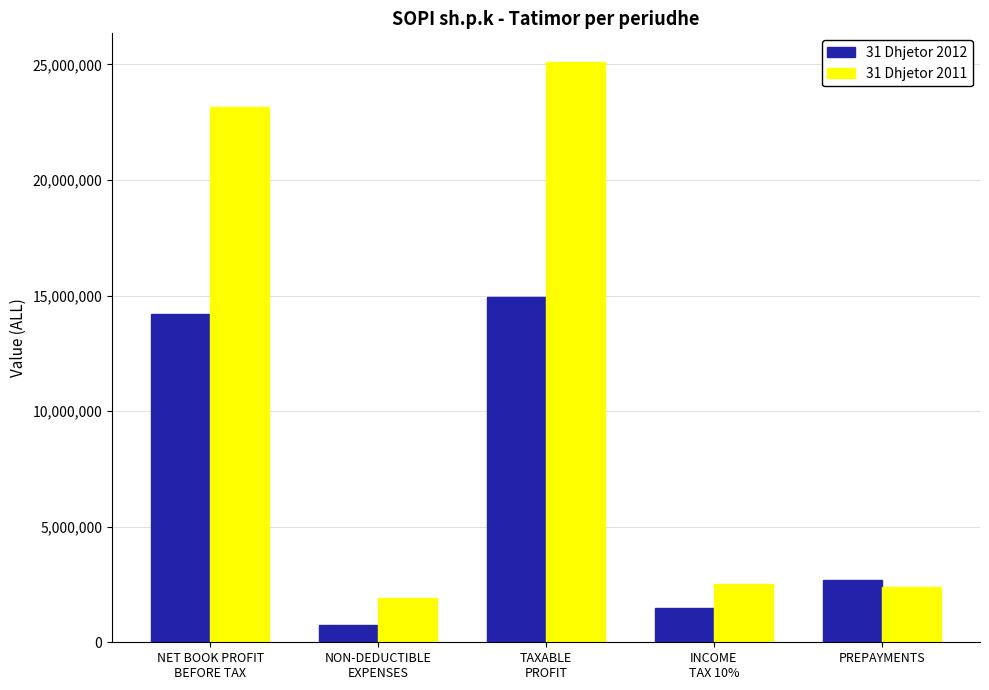

What are all the series names shown in the legend?

31 Dhjetor 2012, 31 Dhjetor 2011